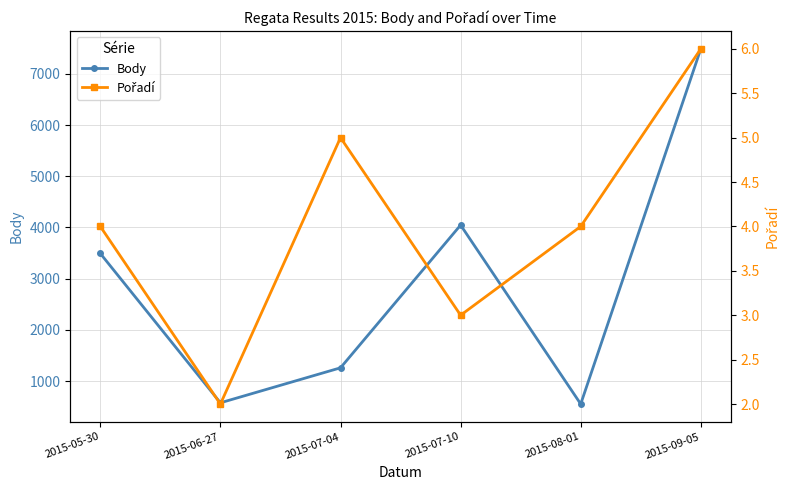

What position from the right is 2015-07-10?

3